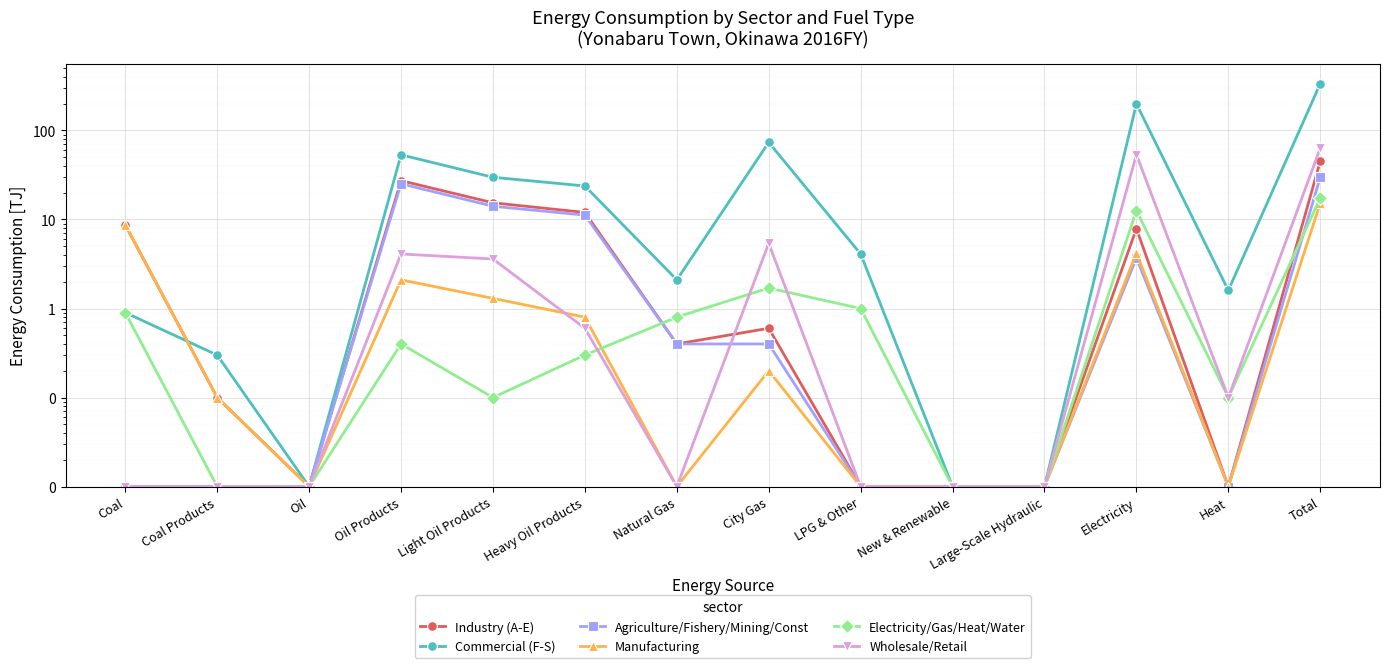

At which category does Wholesale/Retail reach its first local valley?

Natural Gas